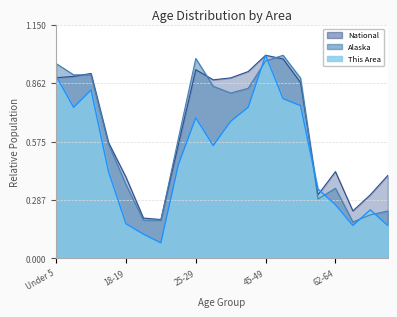

Which series has the largest total across all categories?

National